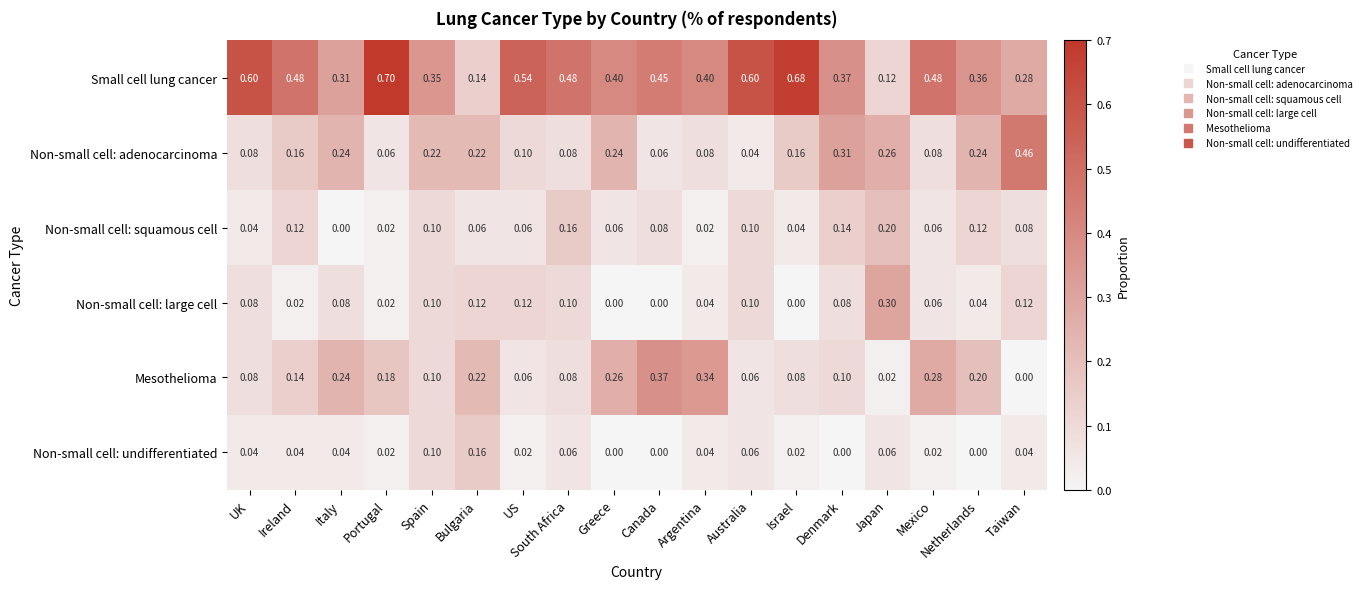

List the series in order of their peak value, highest first.

Small cell lung cancer, Non-small cell: adenocarcinoma, Mesothelioma, Non-small cell: large cell, Non-small cell: squamous cell, Non-small cell: undifferentiated